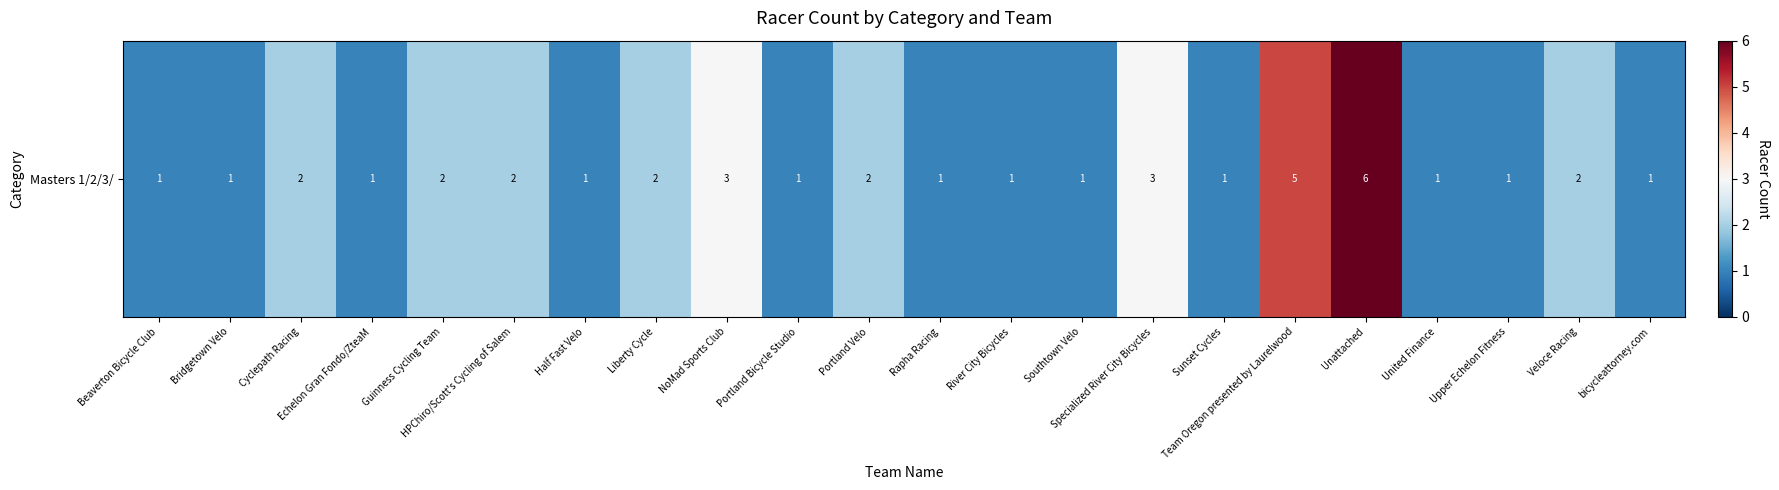

What is the average value?

2